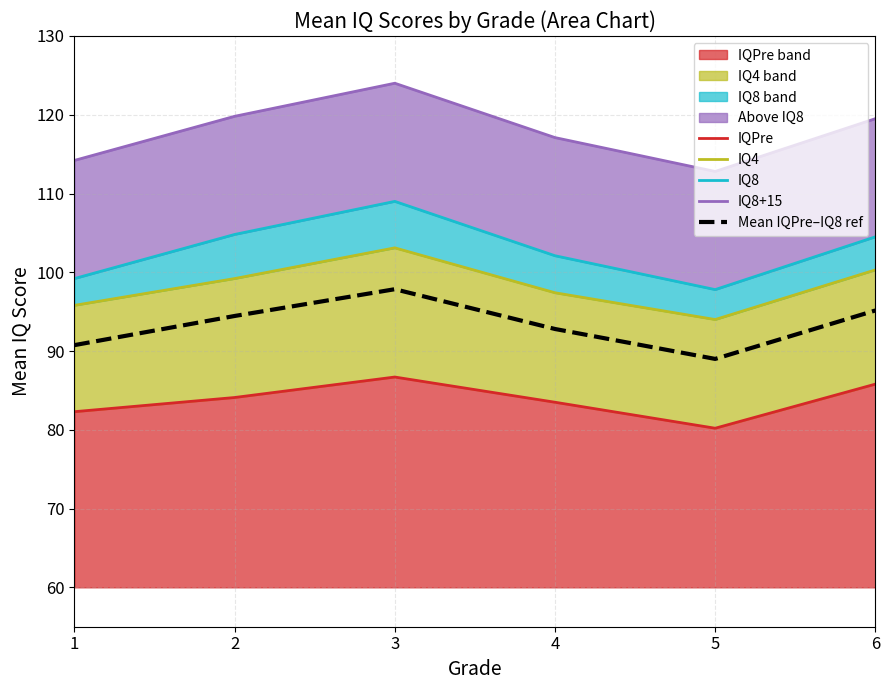

Rank the categories by IQPre value from highest to lowest.

3, 6, 2, 4, 1, 5